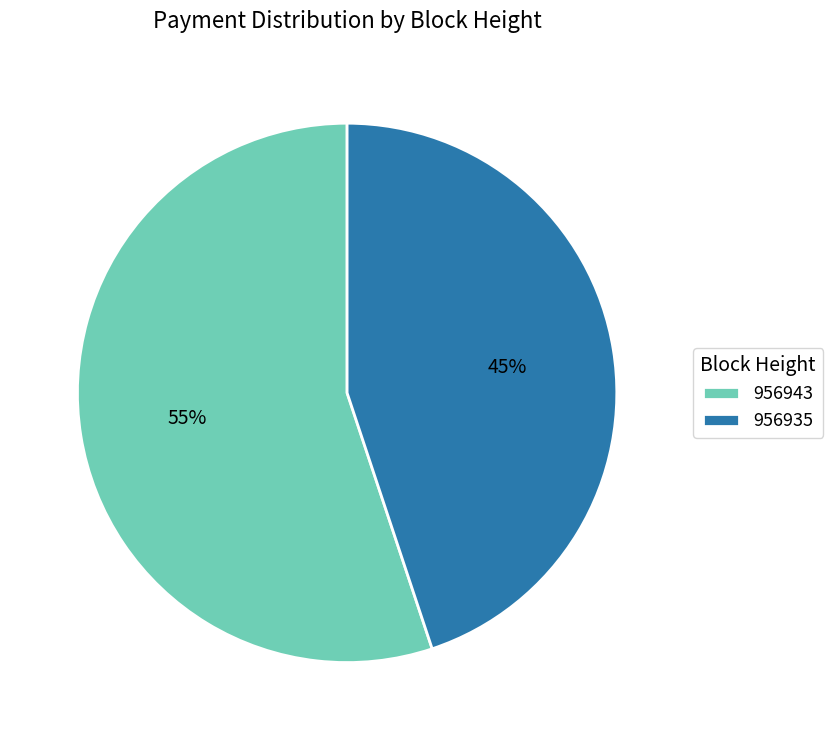

Do 956935 and 956943 together represent more than half of the pie?

Yes